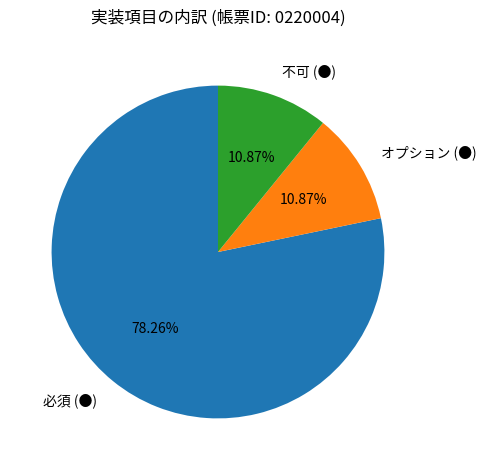

Is it true that 必須 (●) is 78% of the pie?

True